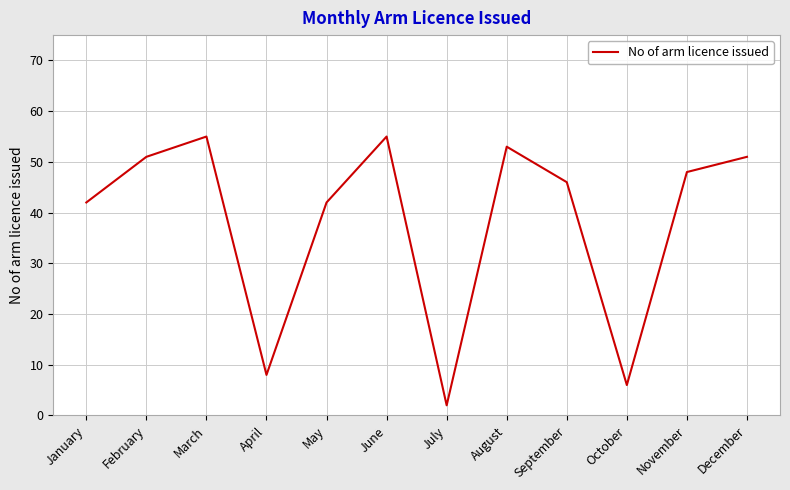

Which category has the lowest value across all series?

July